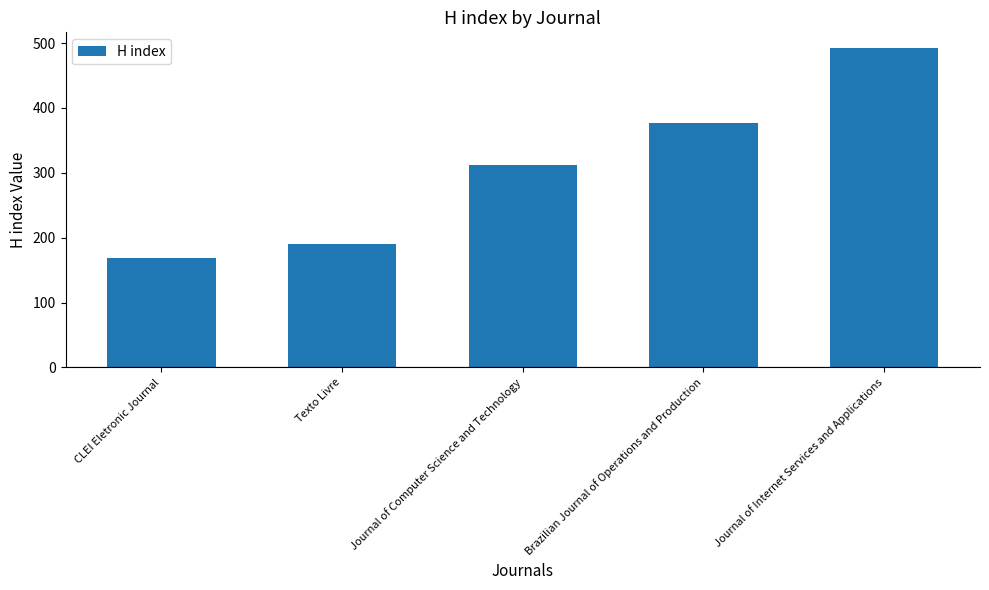

Which category has the highest value across all series?

Journal of Internet Services and Applications